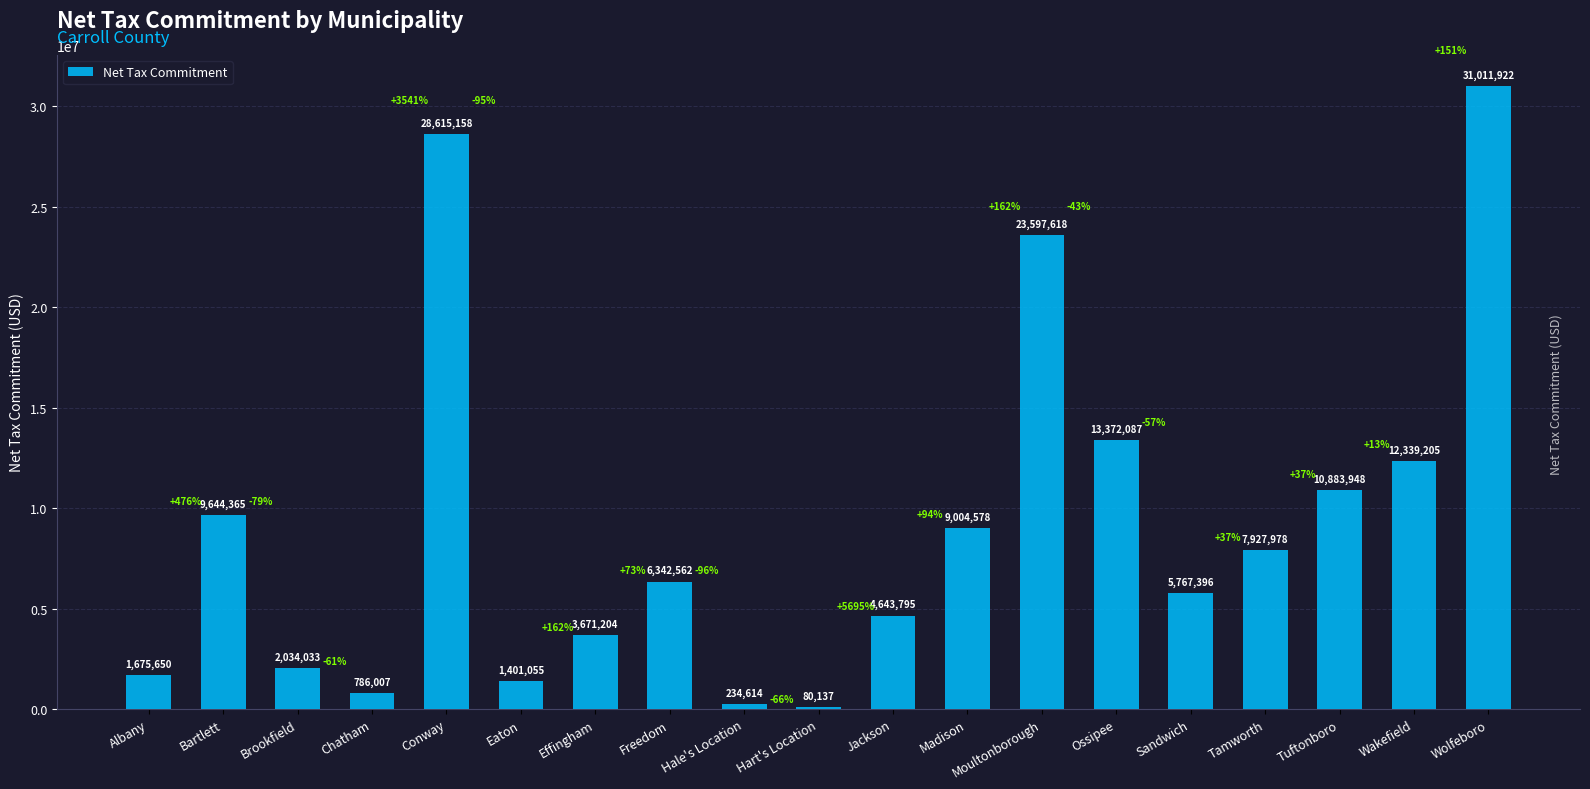

At which category does the chart reach its peak across all series?

Wolfeboro